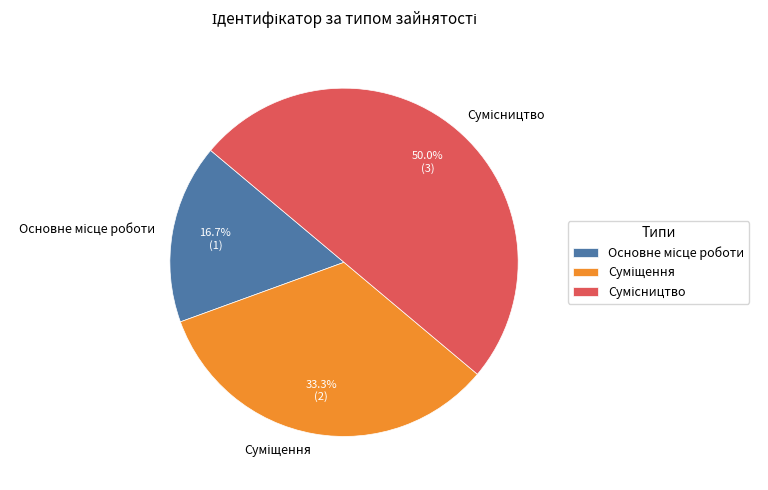

How many segments does this pie chart have?

3